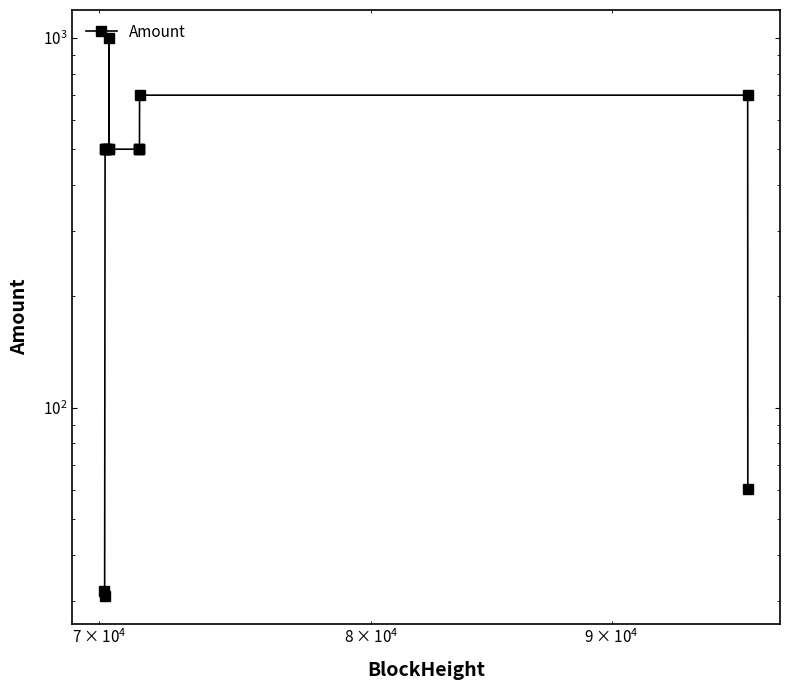

What is the maximum value shown in the chart?

1000.0